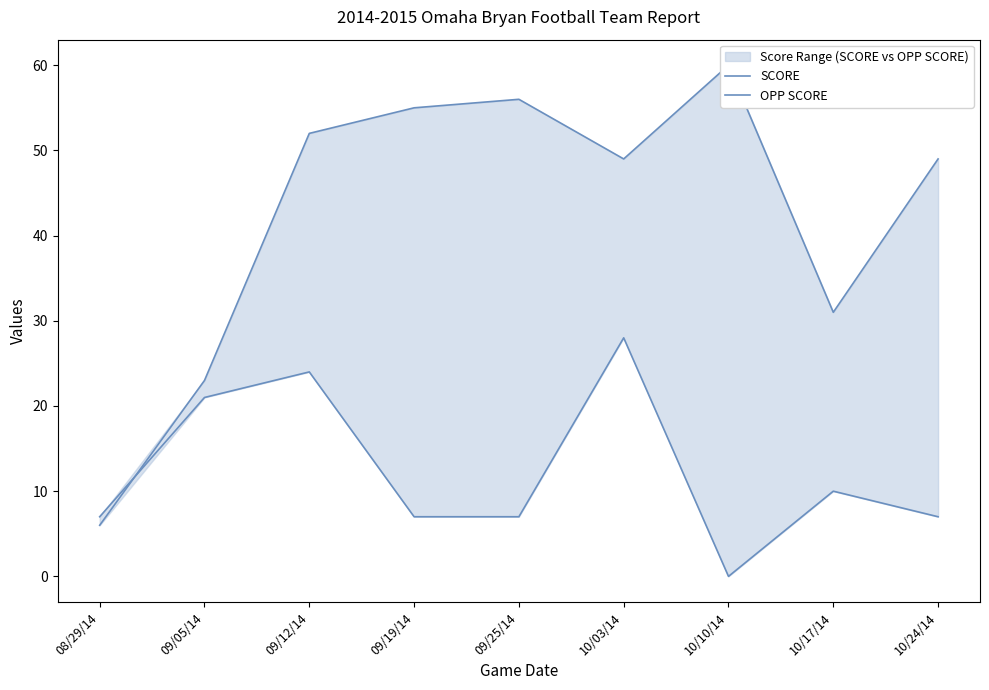

True or false: OPP SCORE has more than 1 points higher than both neighbors.

True